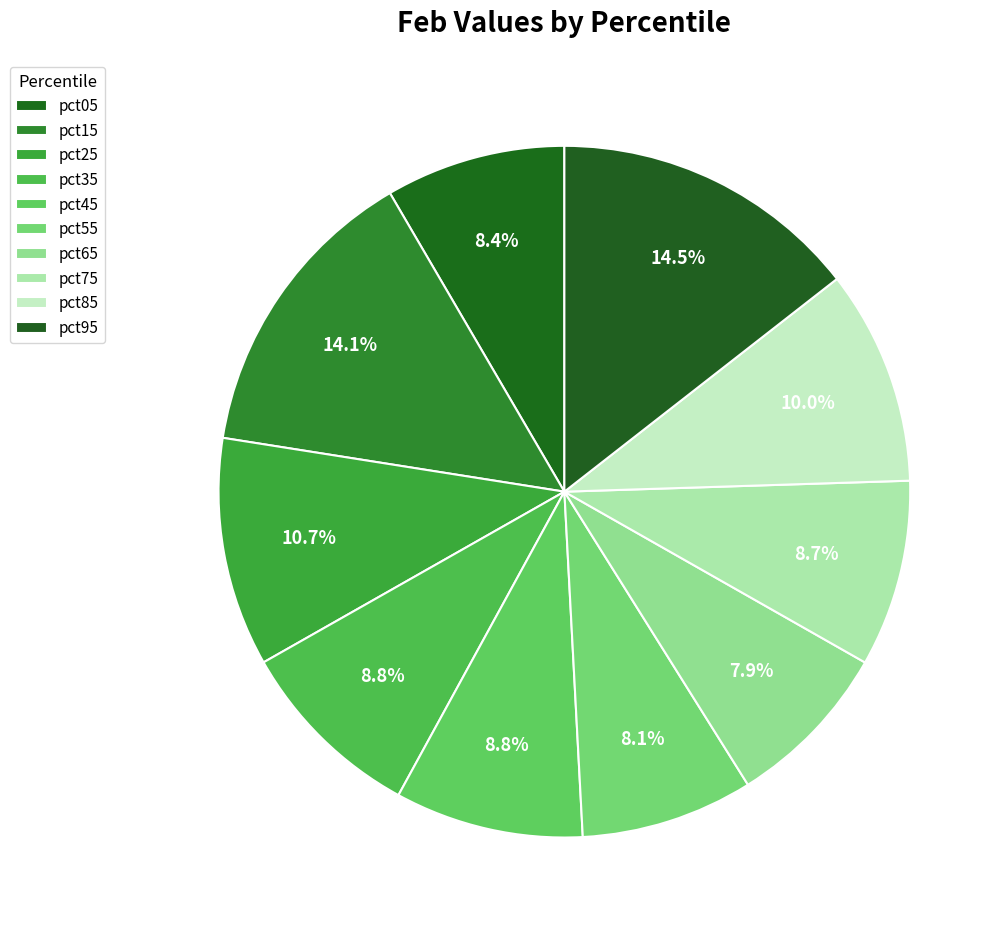

Do pct35 and pct65 together represent more than half of the pie?

No